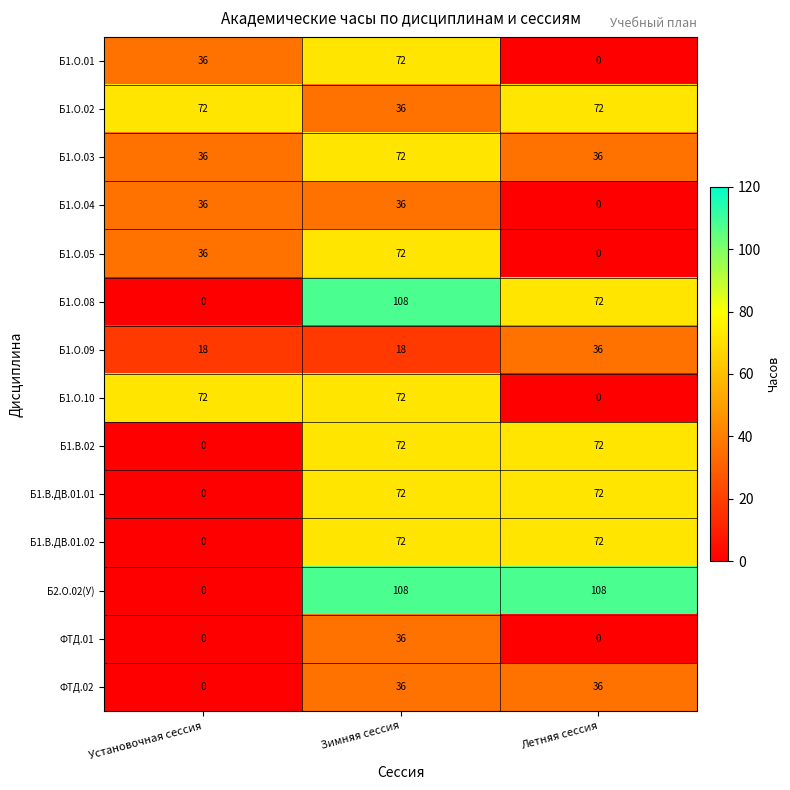

What is the average value of the Б2.О.02(У) series?

72